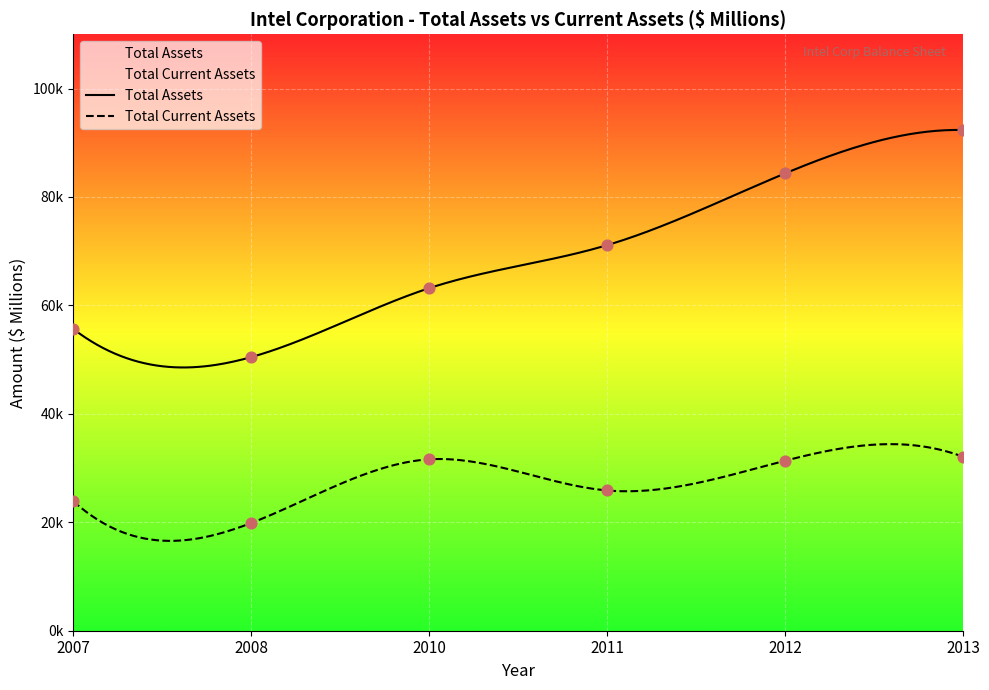

Which series has the widest spread of Y values?

Total Assets